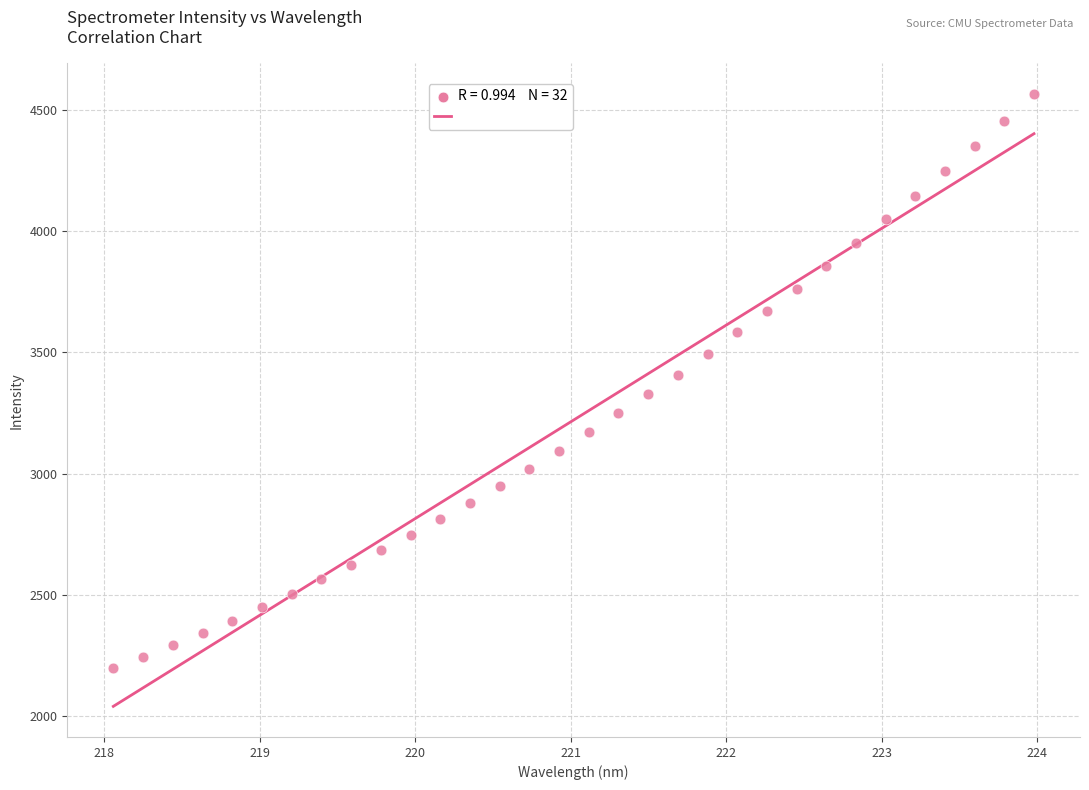

What is the range of Y values (max minus min)?

2366.0